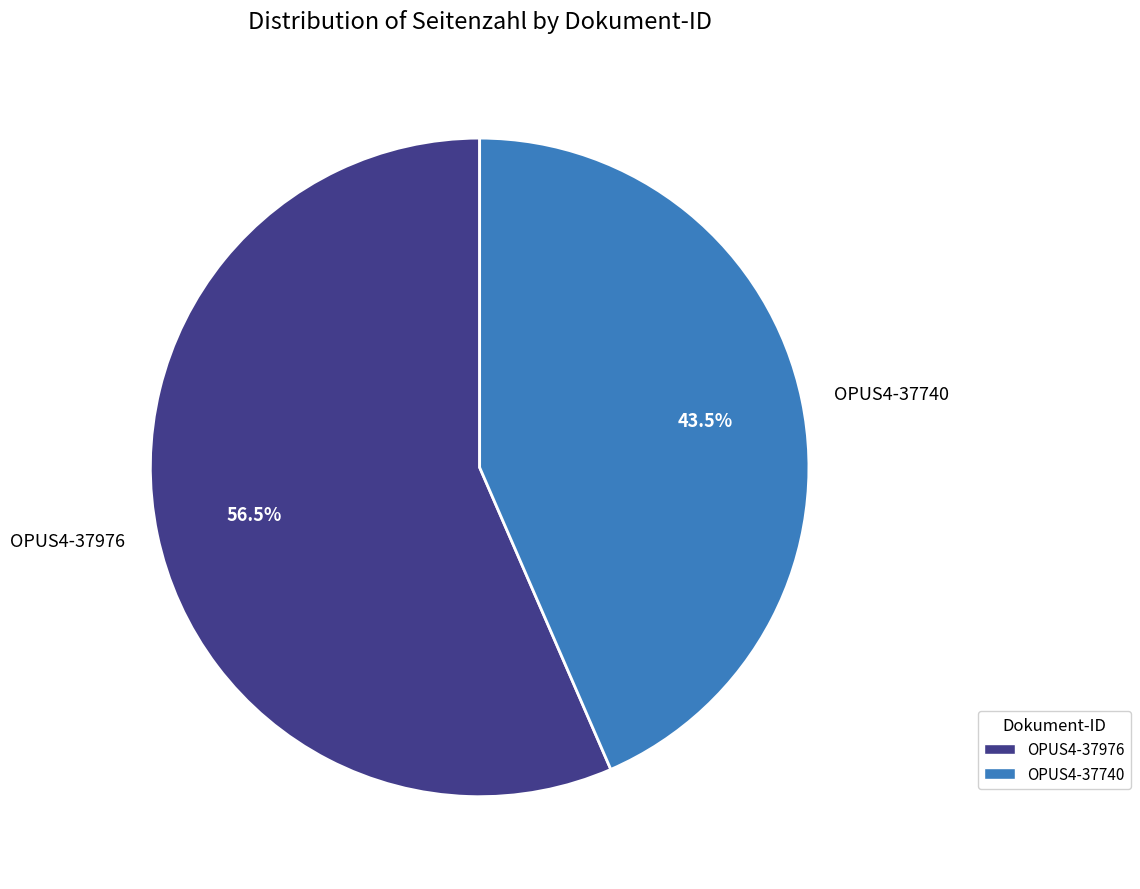

Is OPUS4-37740 the majority of the pie?

No